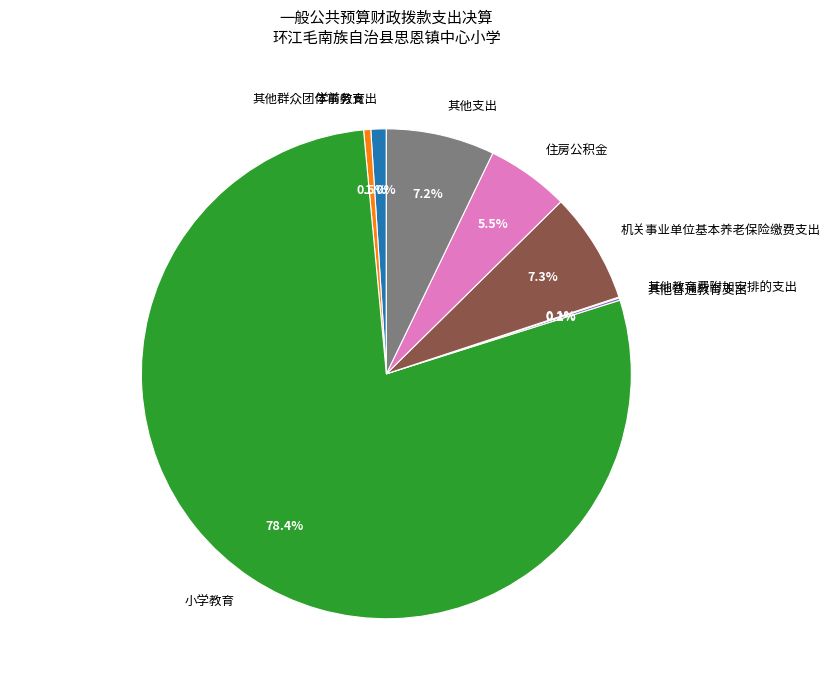

Which category has the biggest portion of the pie?

小学教育